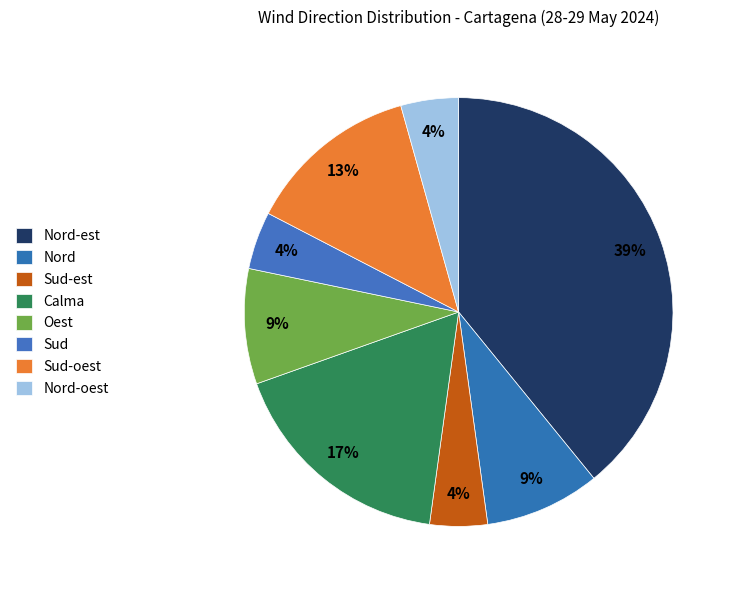

How many segments does this pie chart have?

8